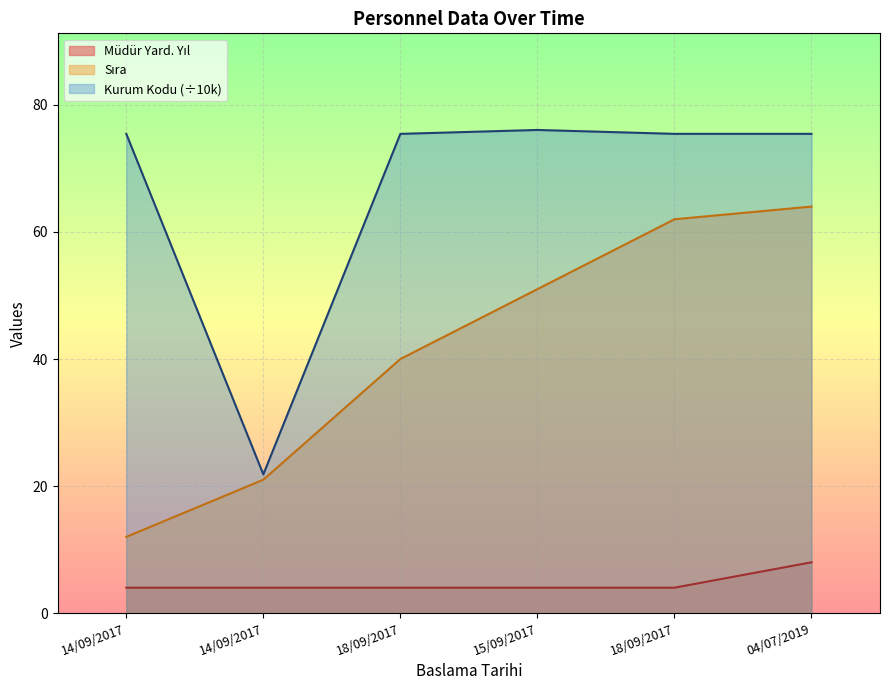

What is the label of the 4th point from the left?

15/09/2017